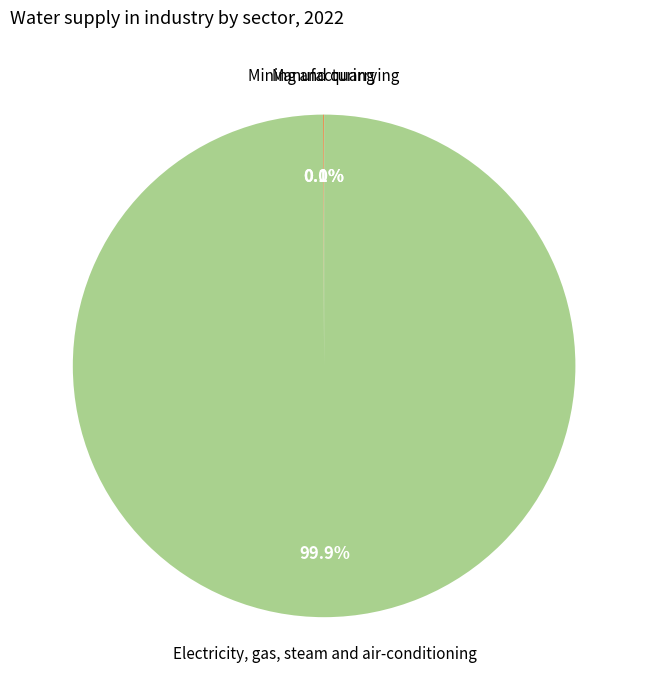

Does any single category account for the majority?

Yes